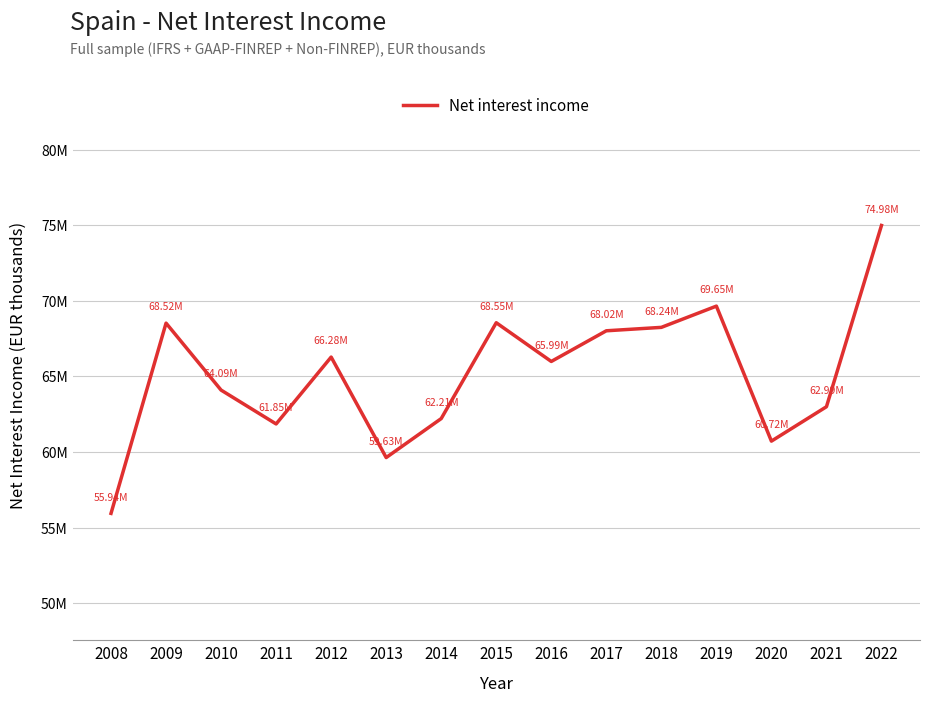

Is this an area chart (filled region under the line)?

No